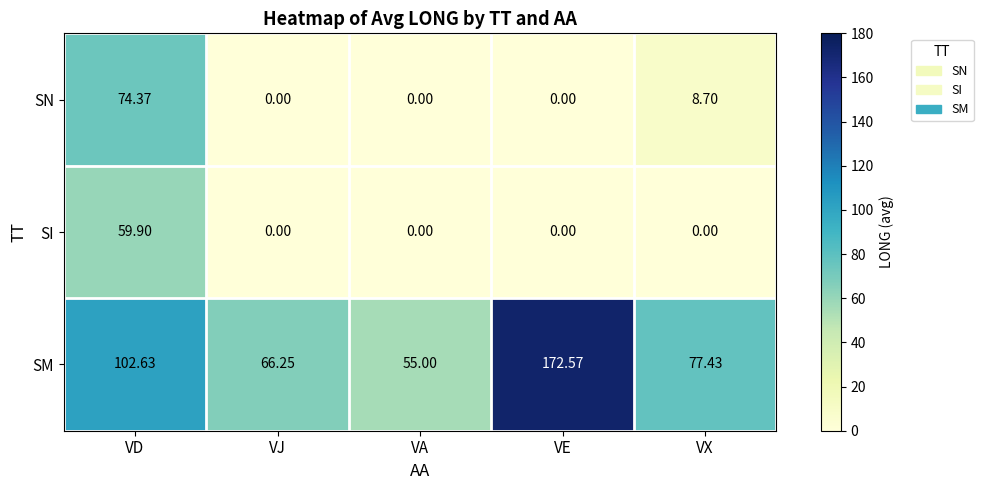

Which series has the largest range (max minus min)?

SM